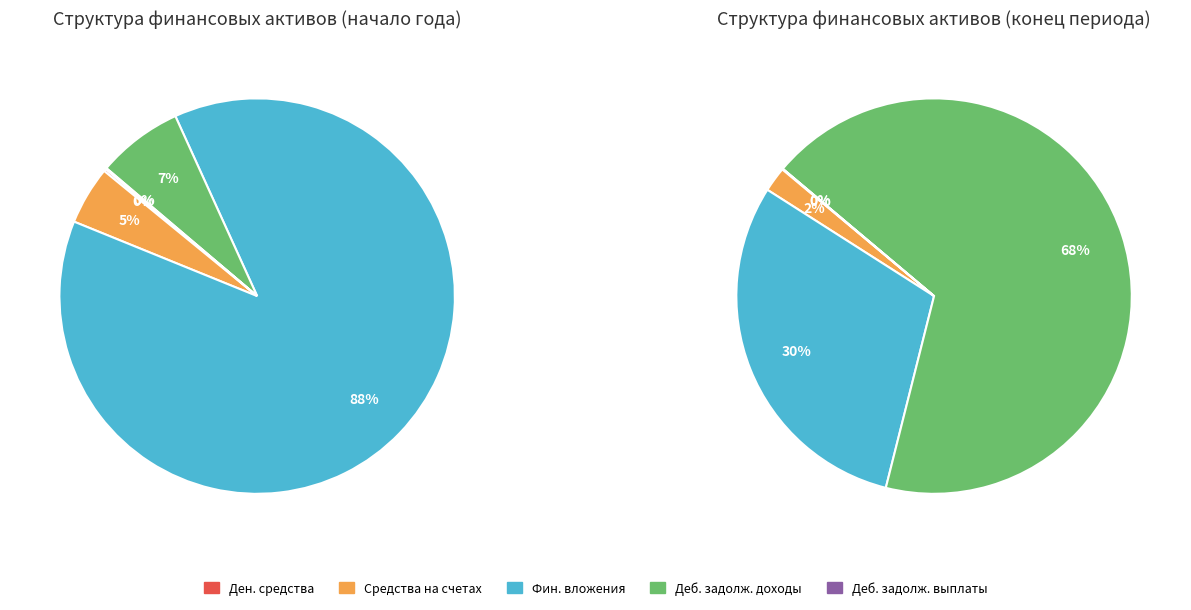

True or false: Дебиторская задолженность по доходам accounts for 7% of the total.

True